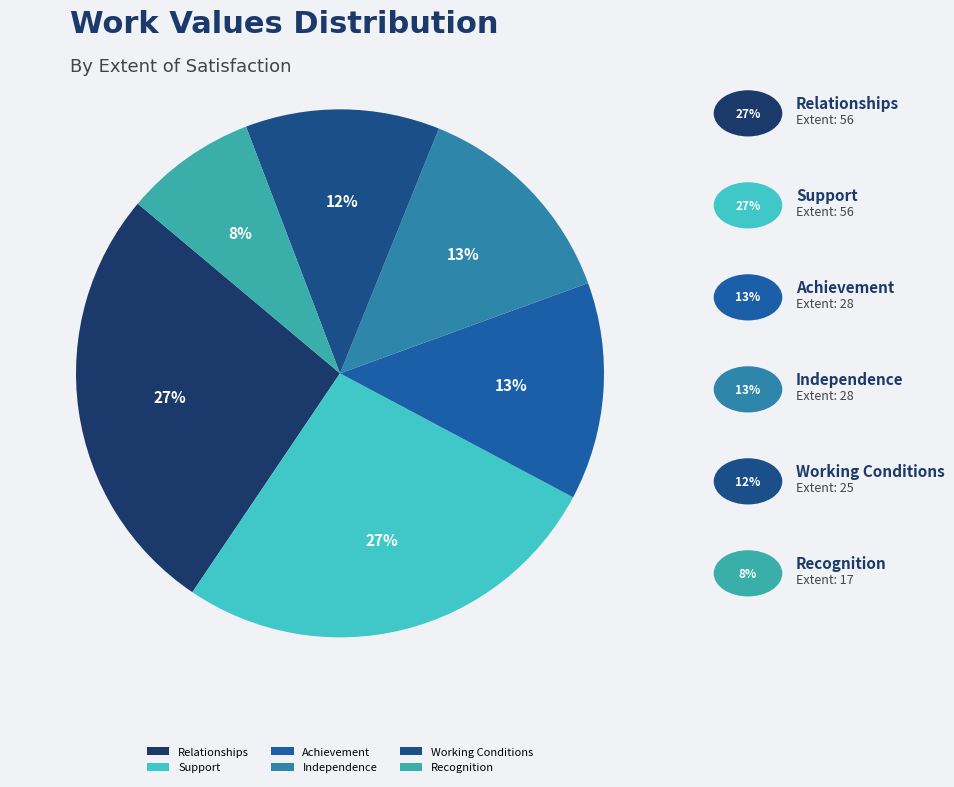

Does Working Conditions represent more than half of the total?

No